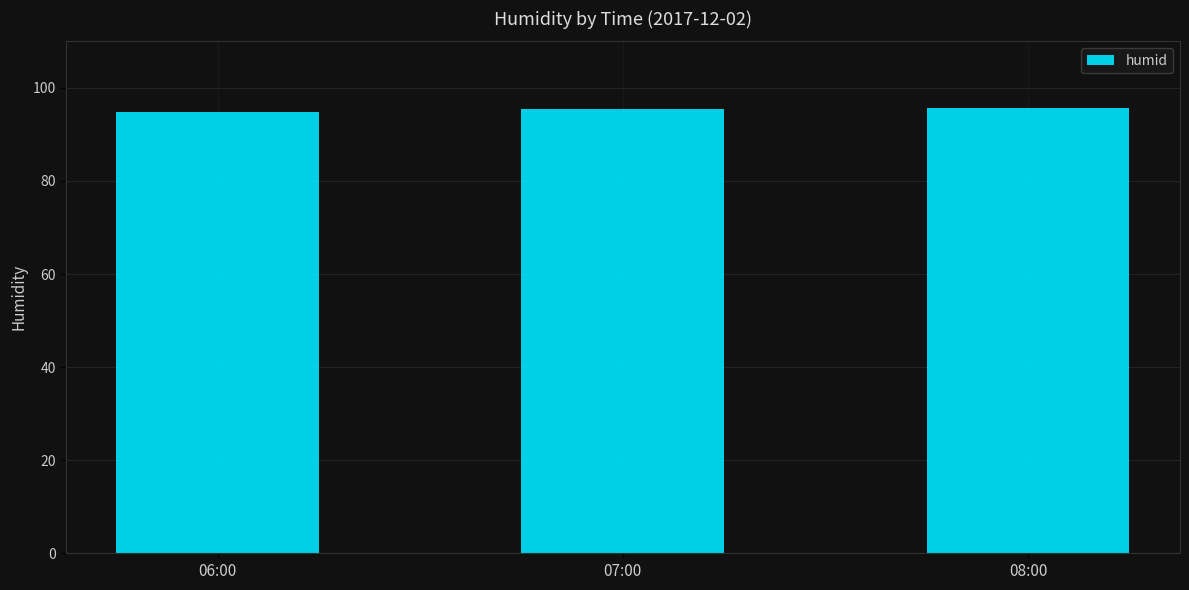

What is the label of the 3rd bar from the left?

08:00